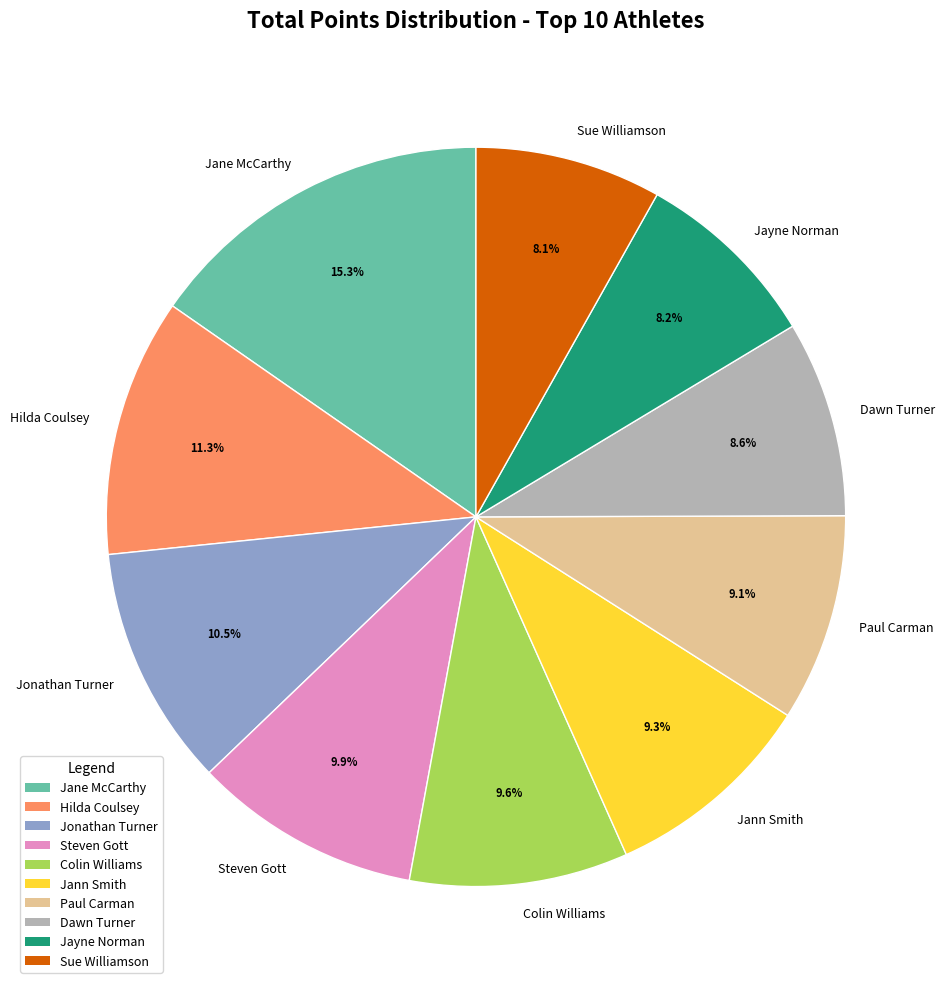

Does Jane McCarthy represent more than half of the total?

No